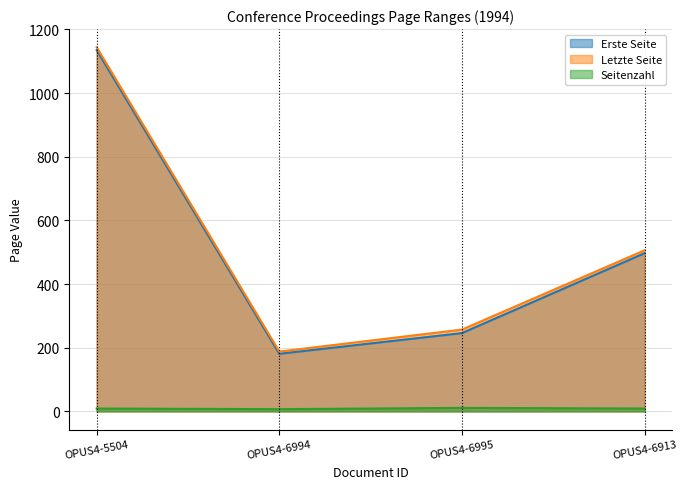

What is the total value across all series at OPUS4-6913?

1012